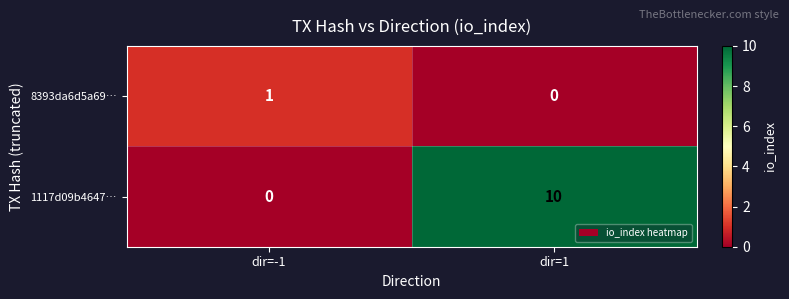

How many data points does each series have?

2